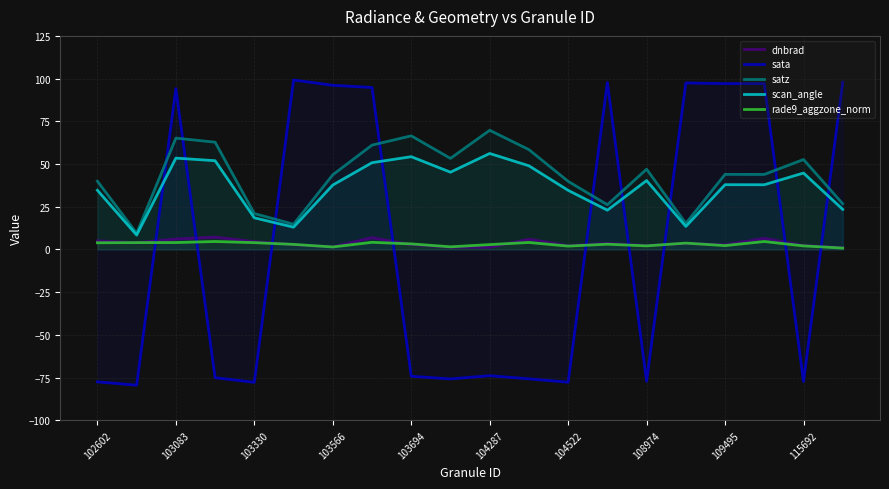

What is the minimum value for rade9_aggzone_norm?

0.8